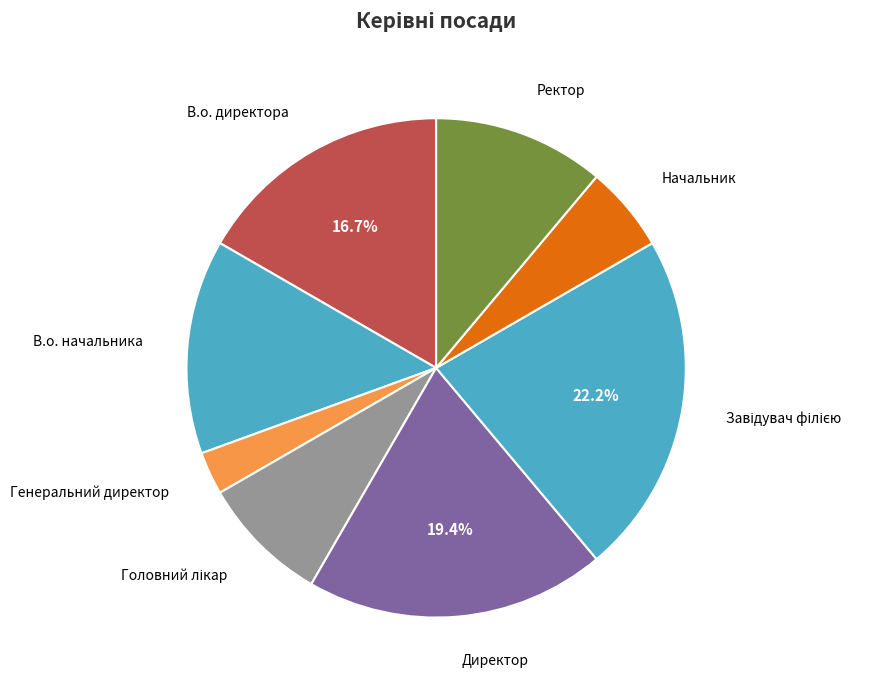

Rank the categories by value from lowest to highest.

Генеральний директор, Начальник, Головний лікар, Ректор, В.о. начальника, В.о. директора, Директор, Завідувач філією